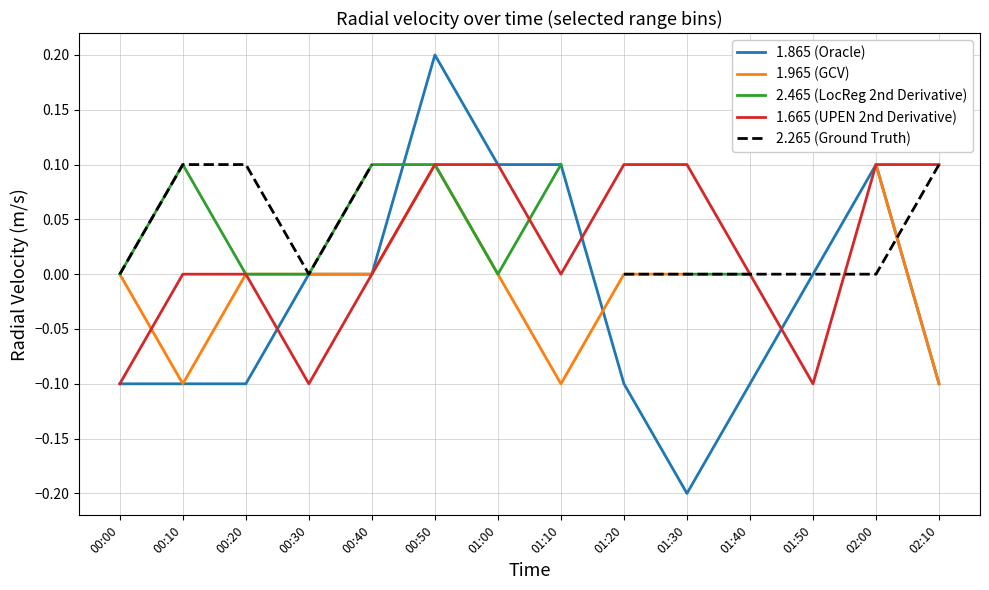

What is the difference between the second highest and minimum values in the 1.865 (Oracle) series?

0.3